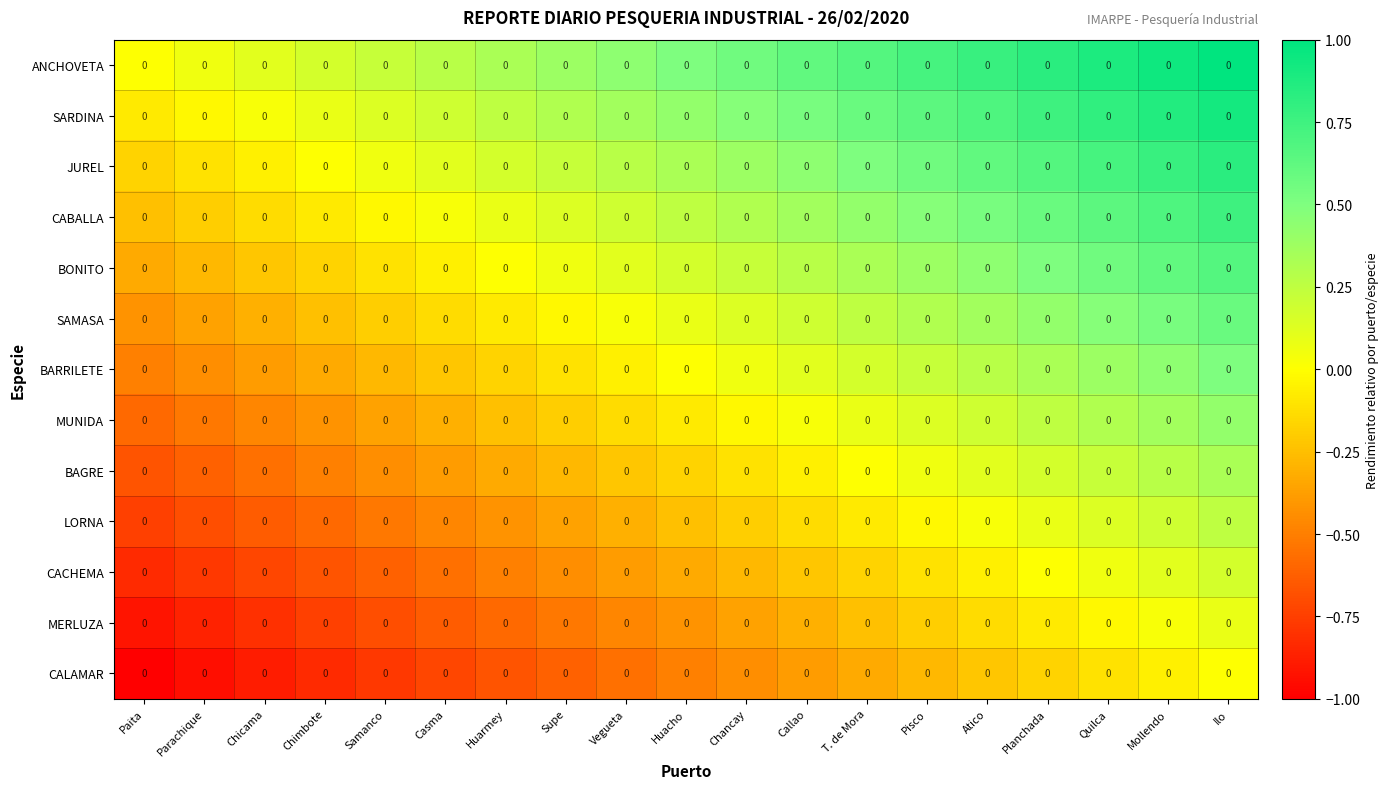

Is it true that CABALLA equals 0.8 at Ilo?

True